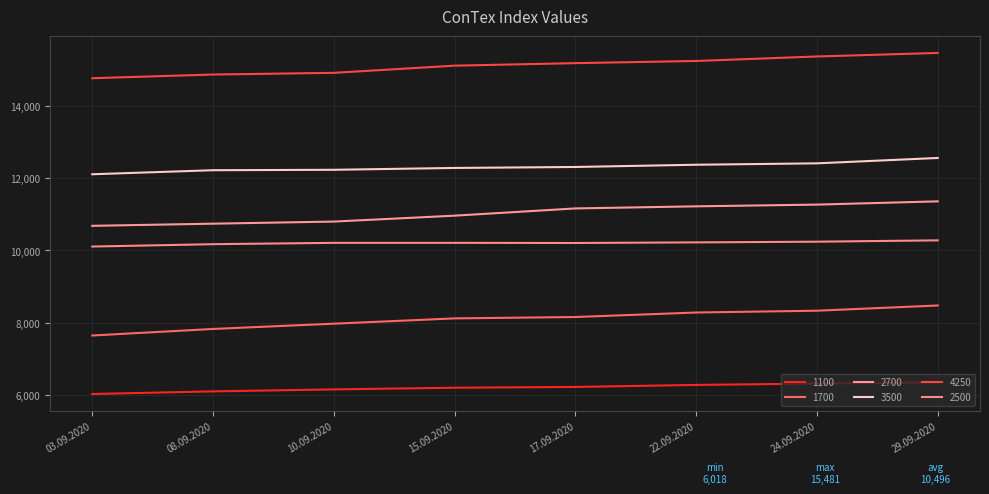

Does the chart display data point markers on the line(s)?

No